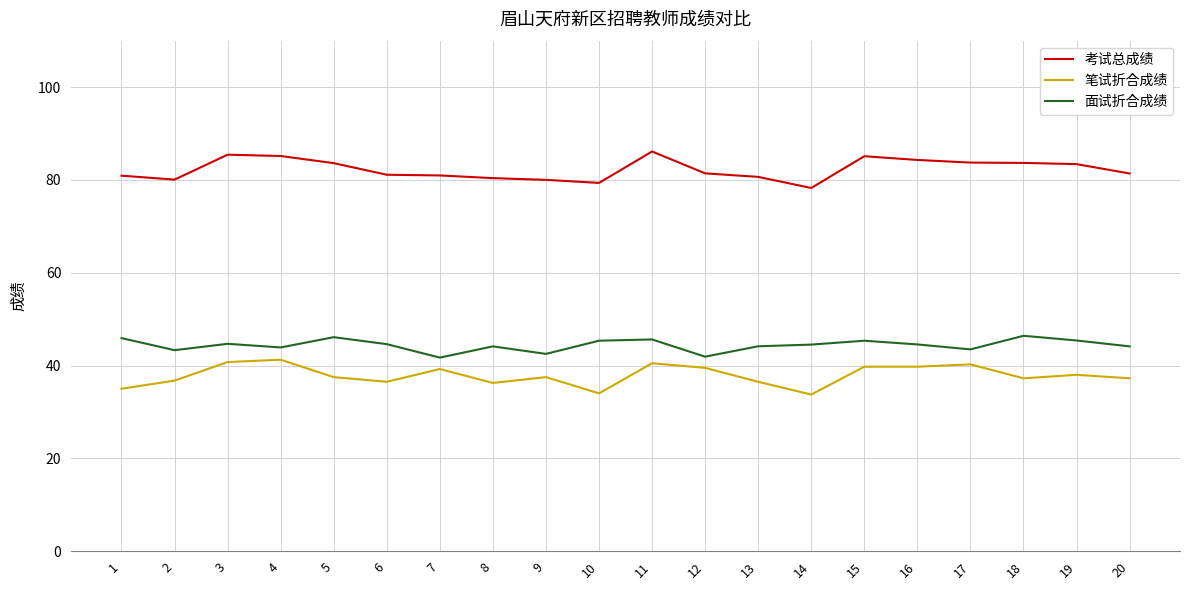

True or false: 笔试折合成绩 and 考试总成绩 cross at least once.

False